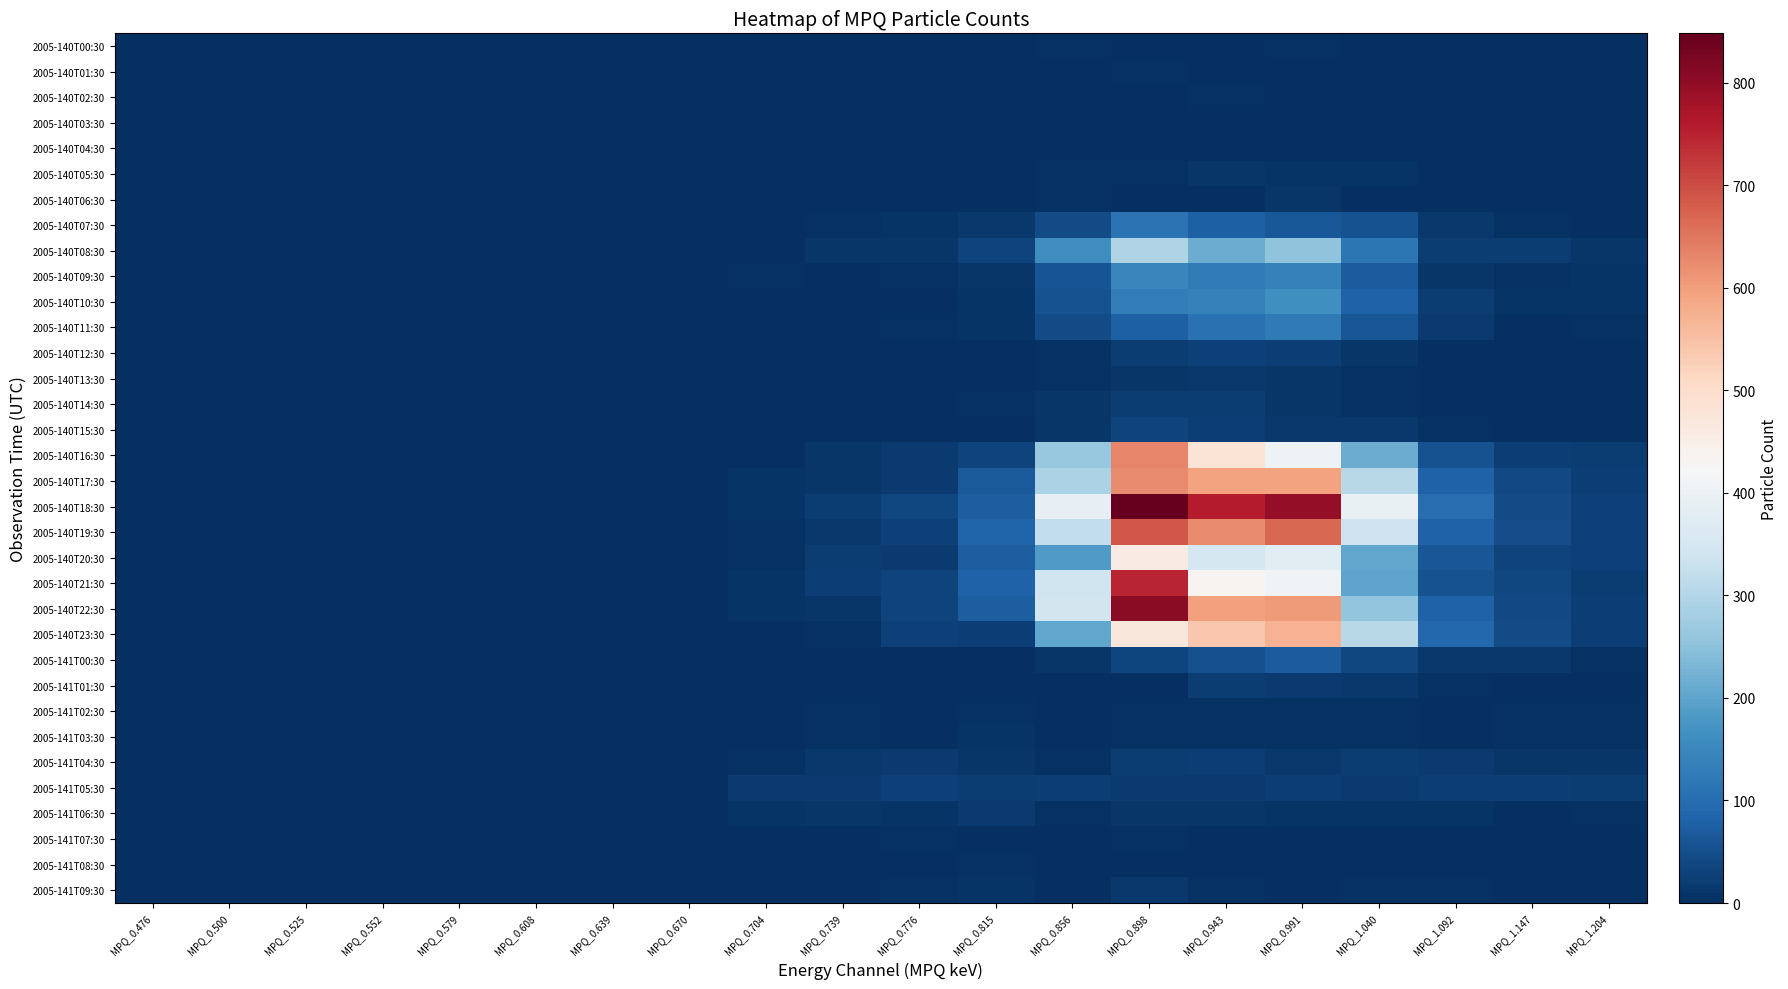

Which series changed the most between MPQ_0.776 and MPQ_0.991?

2005-140T18:30